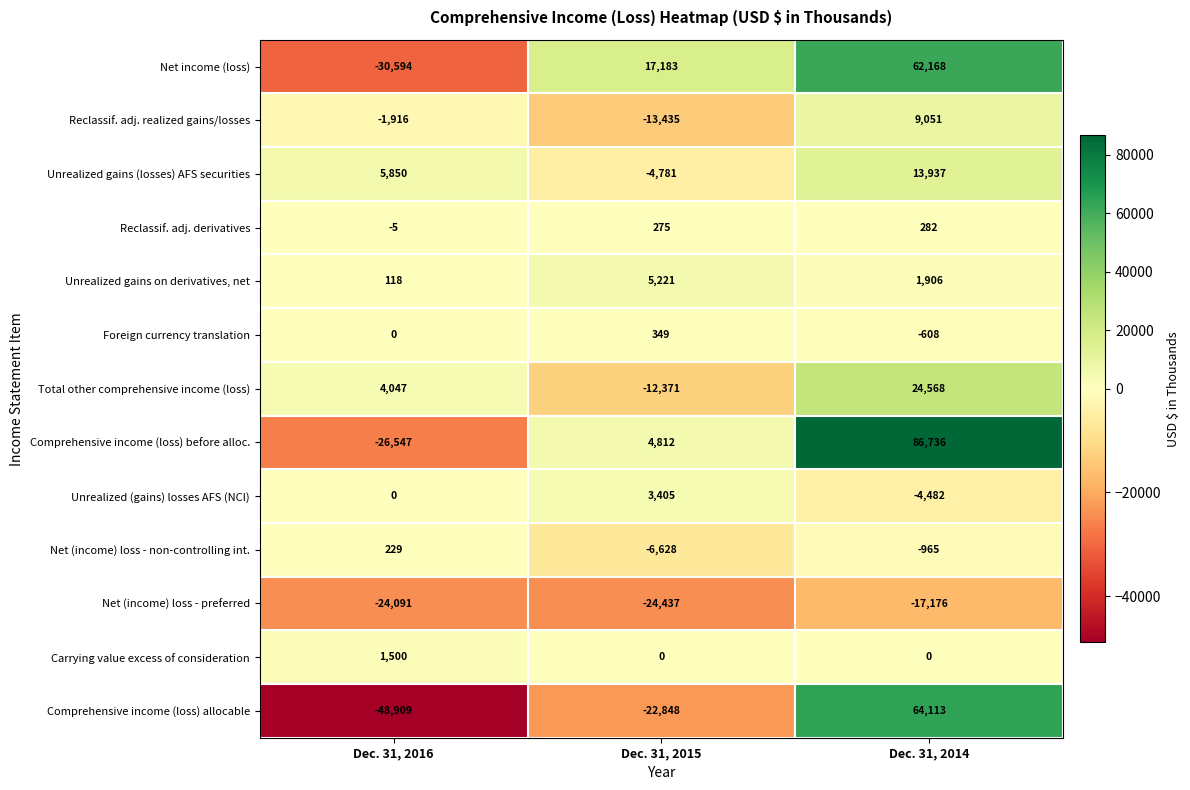

What is the difference between the maximum and minimum values in the Net (income) loss - non-controlling int. series?

6857